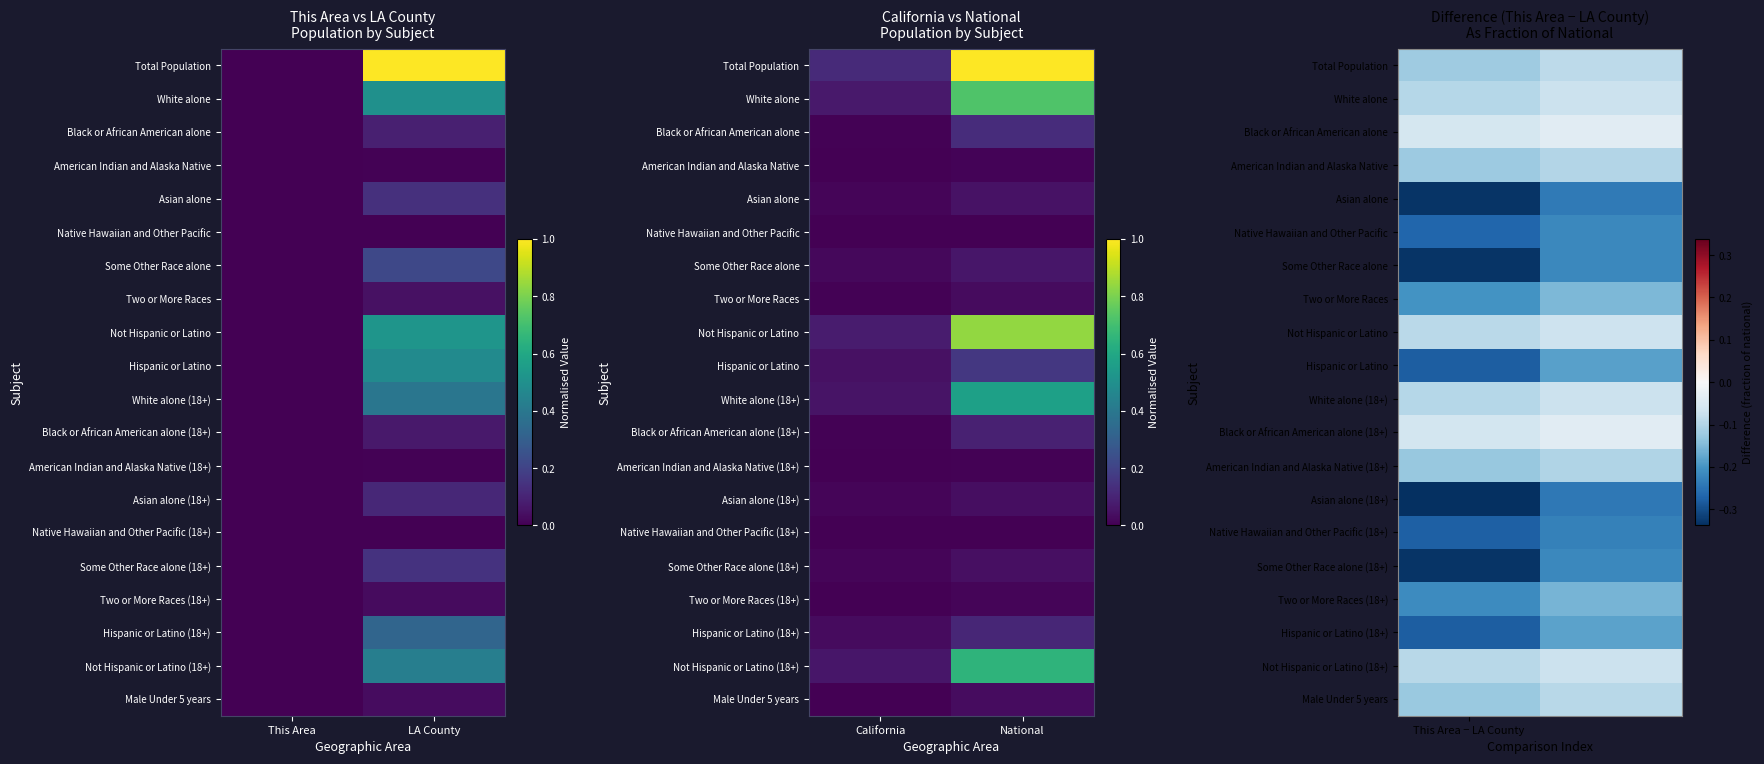

Rank the series by their maximum value, from lowest to highest.

Asian alone (18+), Asian alone, Native Hawaiian and Other Pacific (18+), Native Hawaiian and Other Pacific, Some Other Race alone, Some Other Race alone (18+), Hispanic or Latino, Hispanic or Latino (18+), Two or More Races (18+), Two or More Races, American Indian and Alaska Native (18+), American Indian and Alaska Native, Male Under 5 years, Total Population, White alone, White alone (18+), Not Hispanic or Latino (18+), Not Hispanic or Latino, Black or African American alone (18+), Black or African American alone